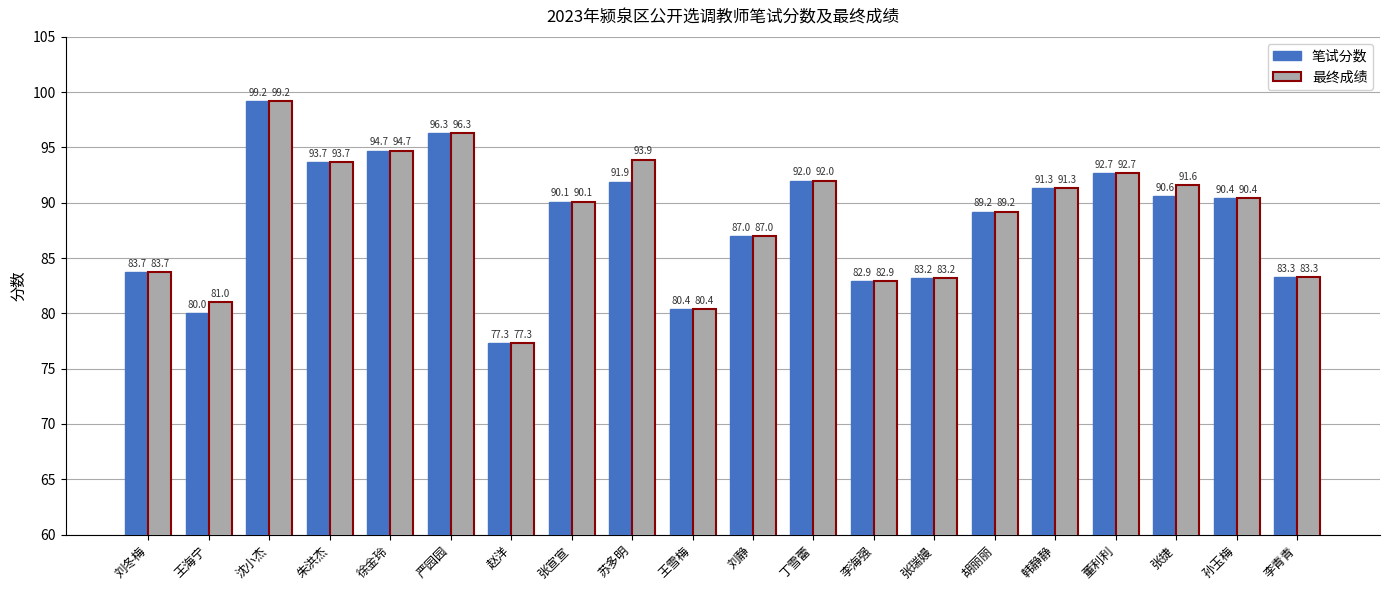

Which category has the lowest value across all series?

赵洋